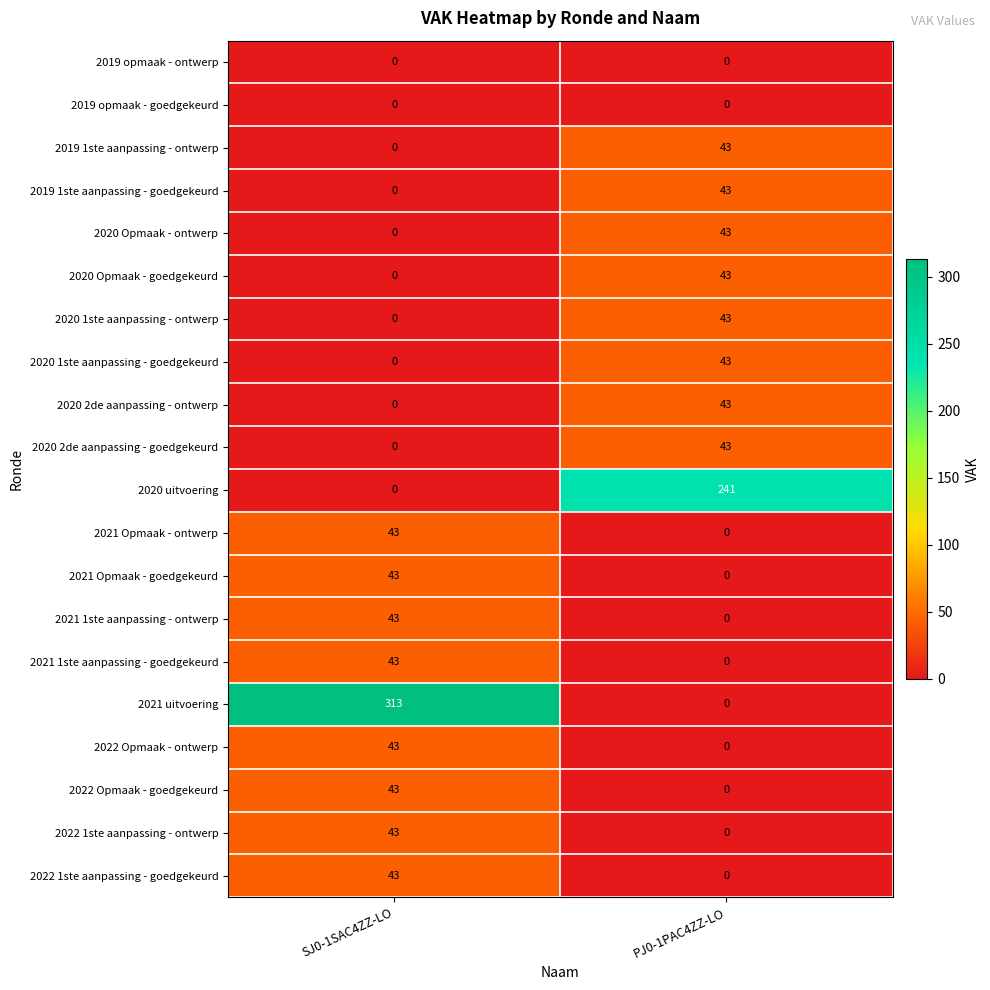

What is the sum of the 2020 1ste aanpassing - ontwerp values at SJ0-1SAC4ZZ-LO and PJ0-1PAC4ZZ-LO?

43